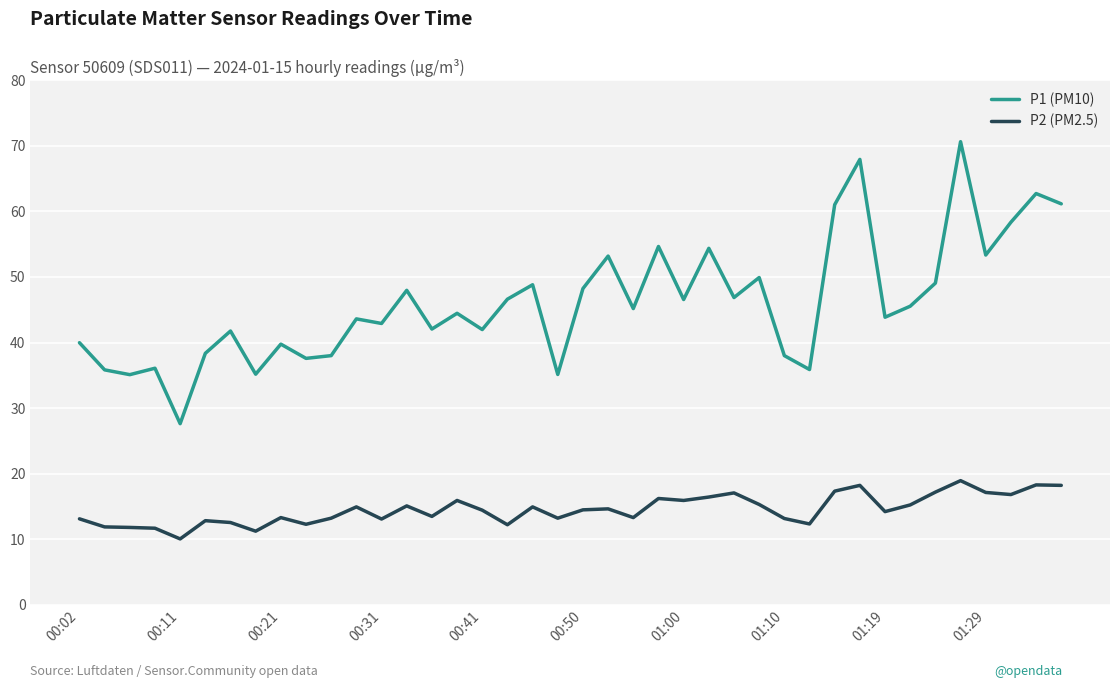

Which series has the widest spread of values?

P1 (PM10)